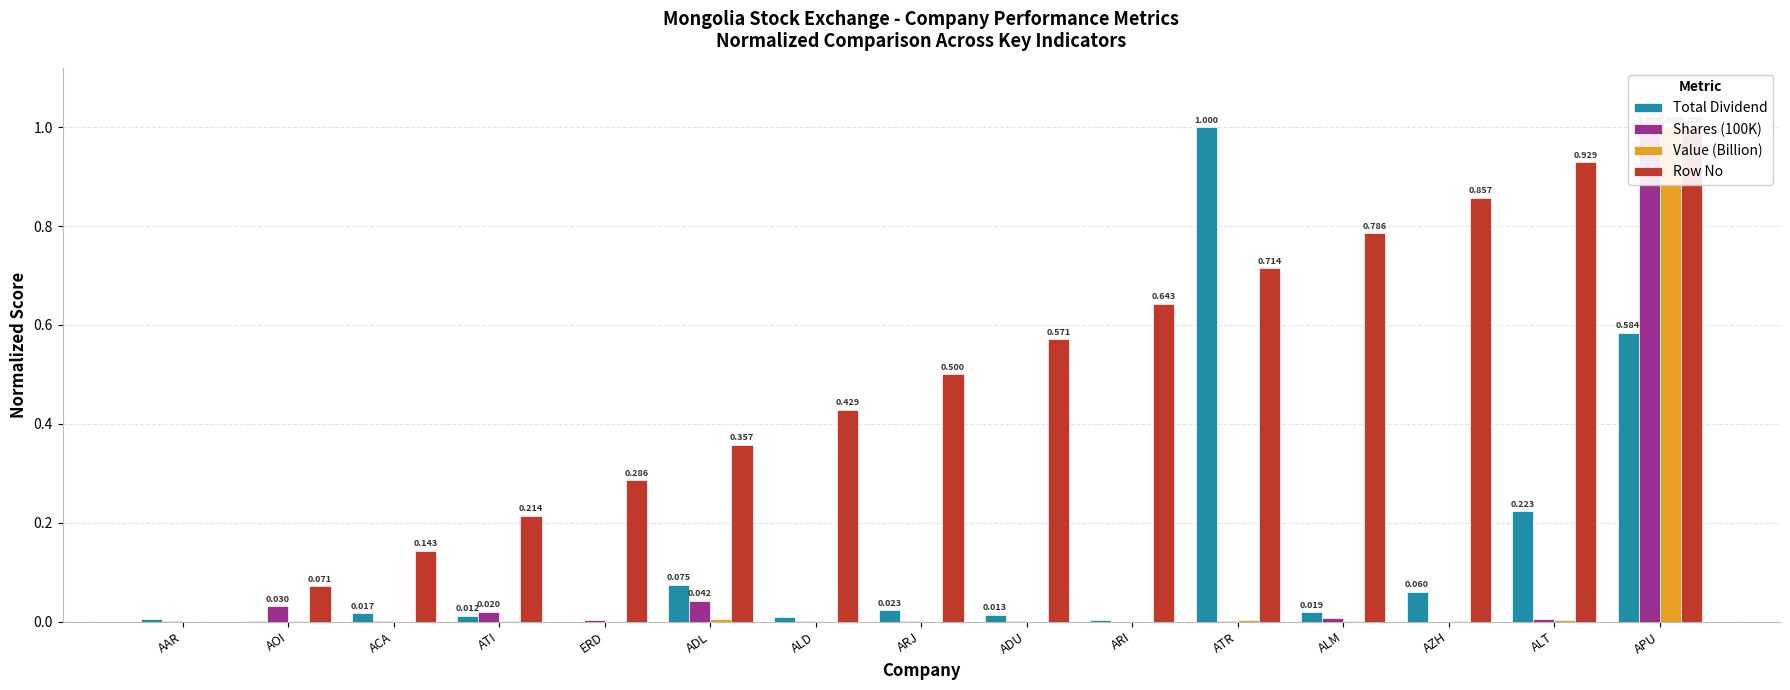

At which label is Shares (100K) closest to 0?

ARI